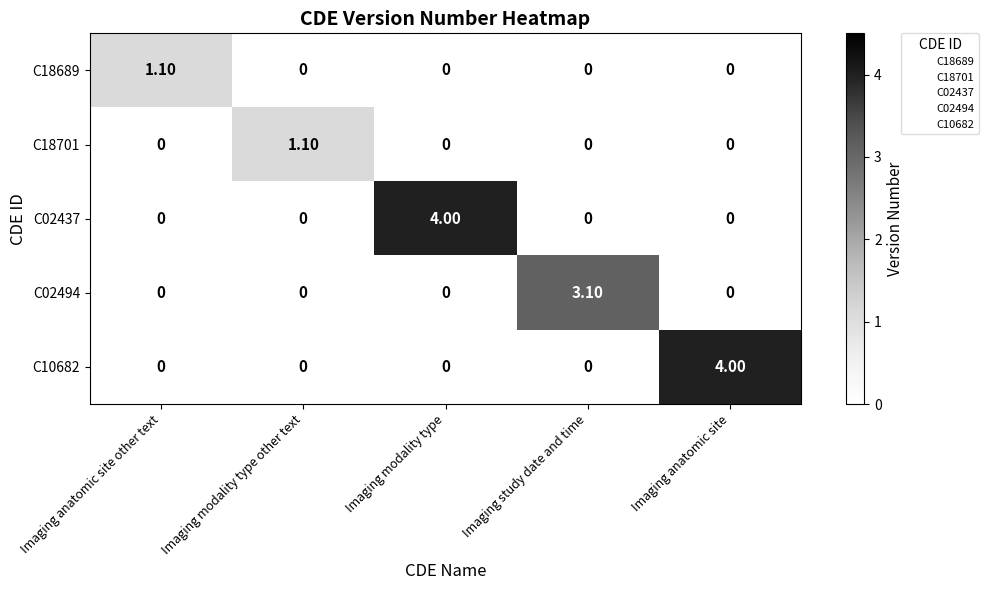

What is the sum of the C10682 values at Imaging study date and time and Imaging anatomic site?

4.0